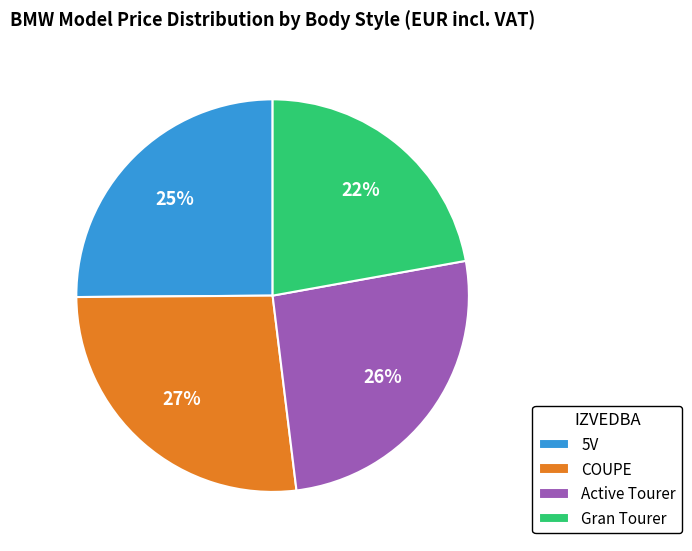

The Active Tourer slice represents 38% of the pie. True or false?

False